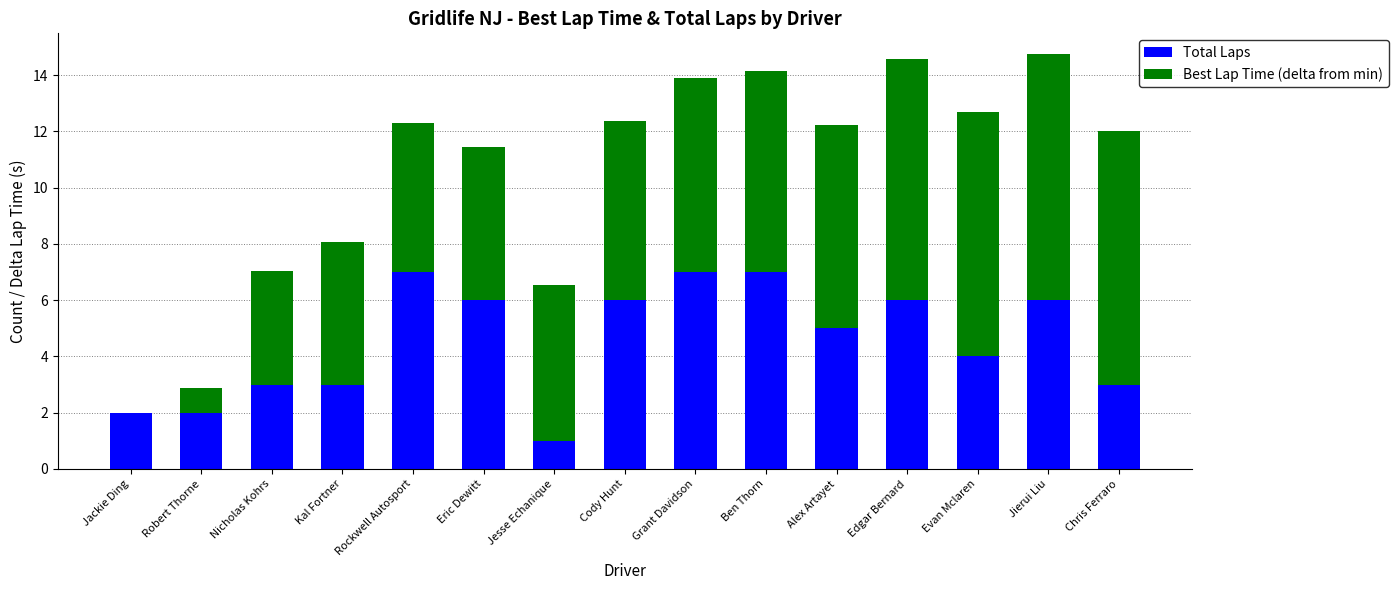

How many series are shown in this chart?

2